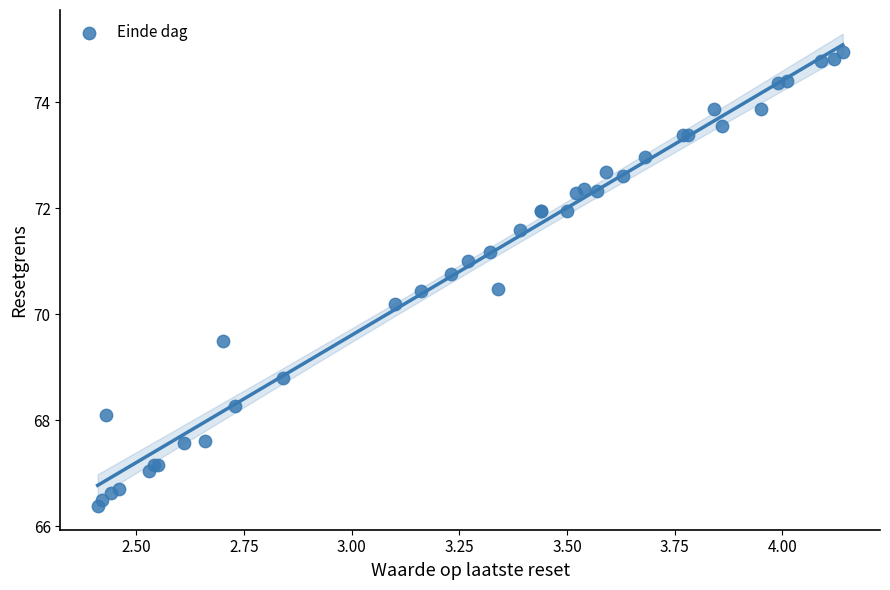

What Y value in the scatter plot is closest to 70?

70.2